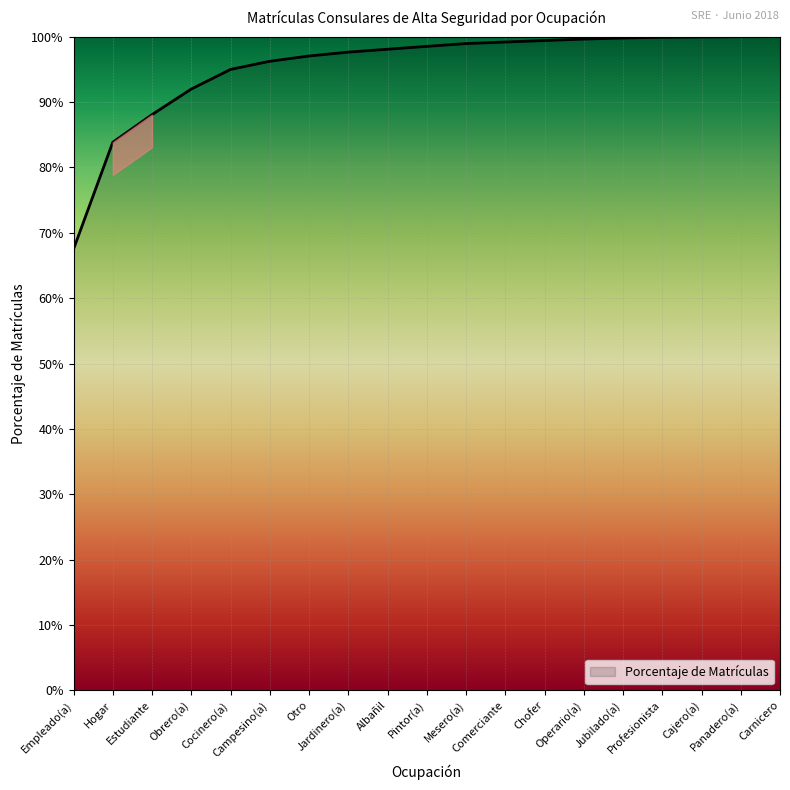

What is the label of the 1st point from the left?

Empleado(a)